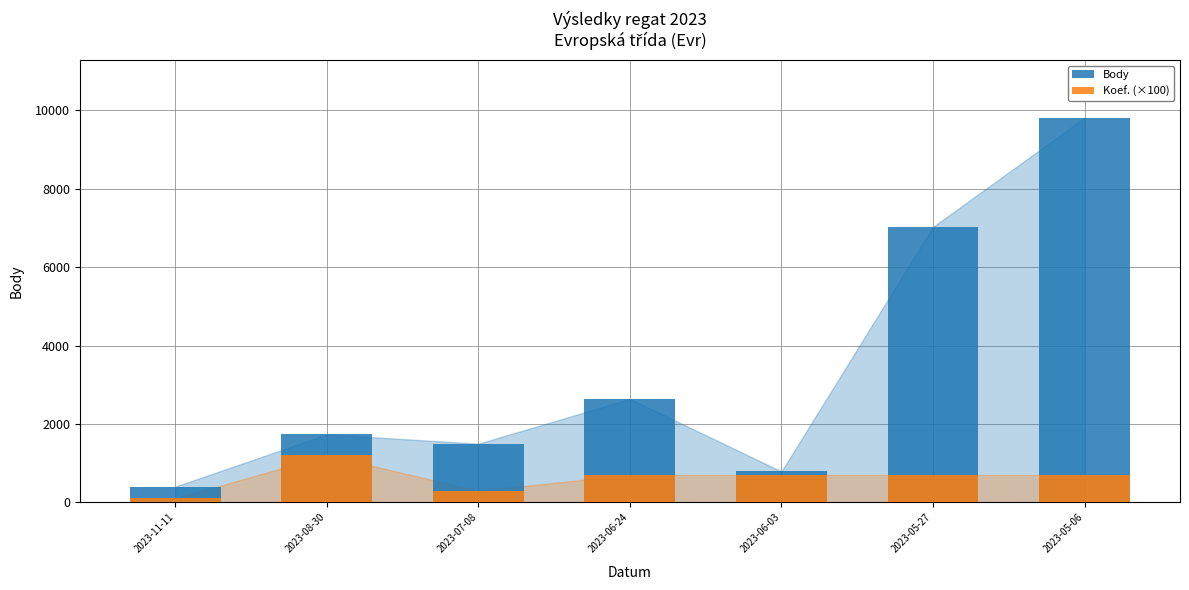

What is the difference between the second highest and minimum values in the Body series?

6627